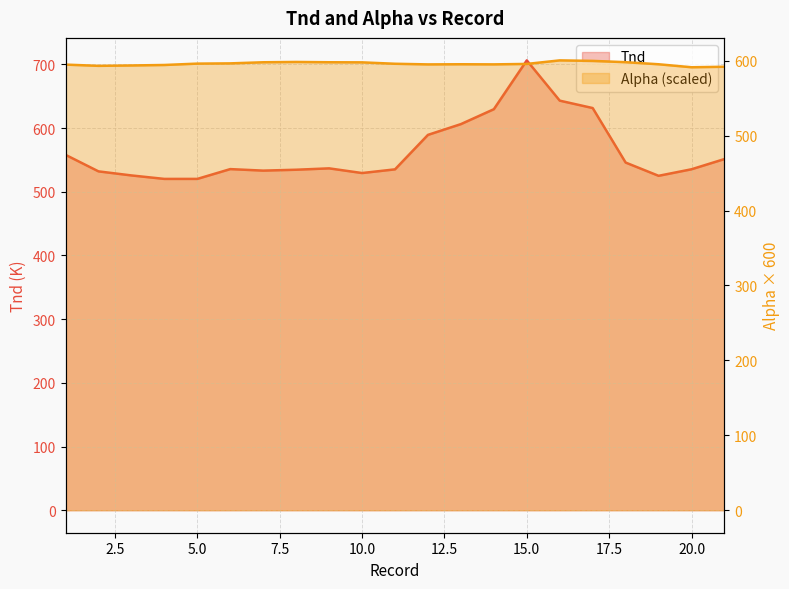

How many interior local peaks does the Alpha series have?

3